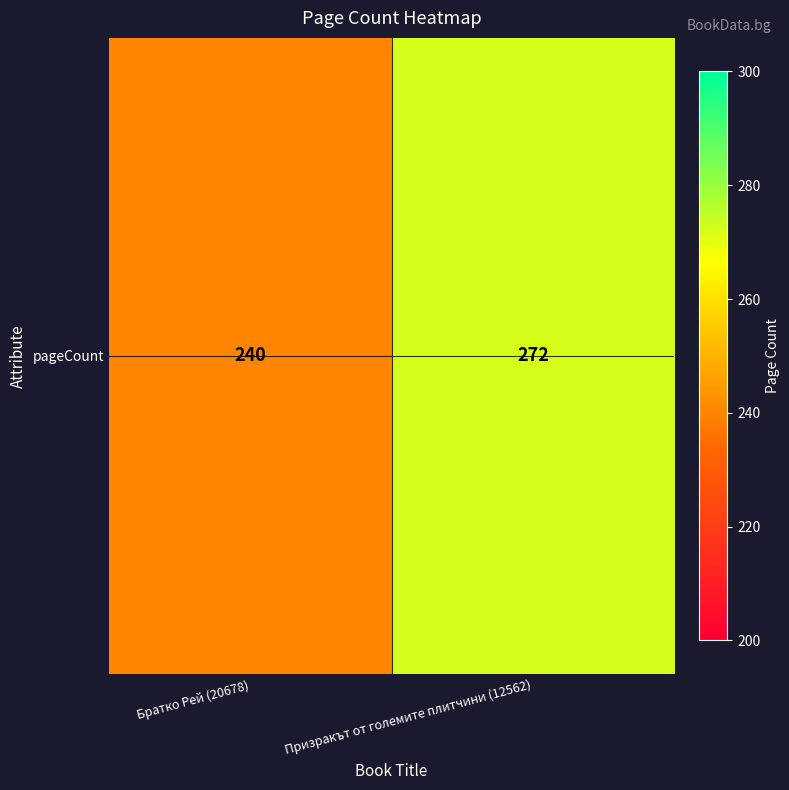

Reading left to right, what are all the values shown in this chart?

Братко Рей (20678)=240	Призракът от големите плитчини (12562)=272